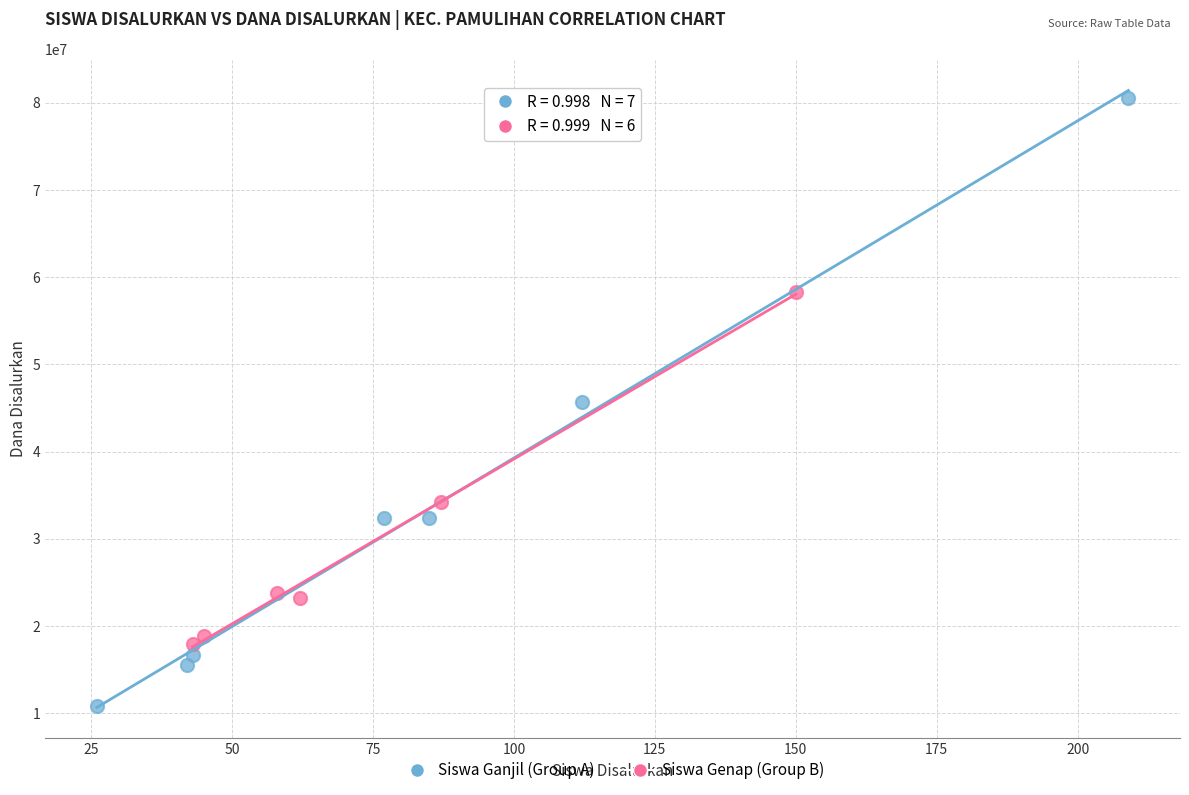

Which series contains the highest Y value?

Siswa Ganjil (Group A)